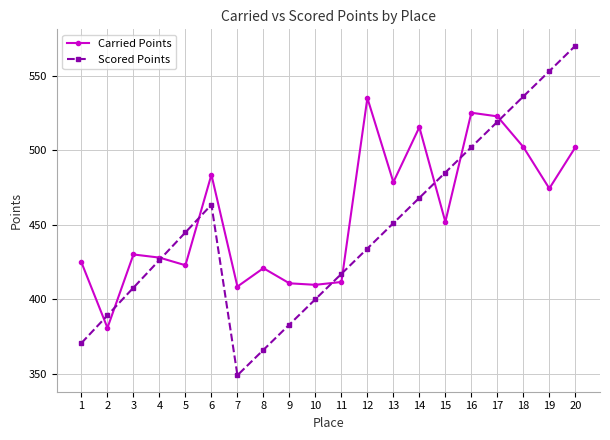

Which series has the widest spread of values?

Scored Points